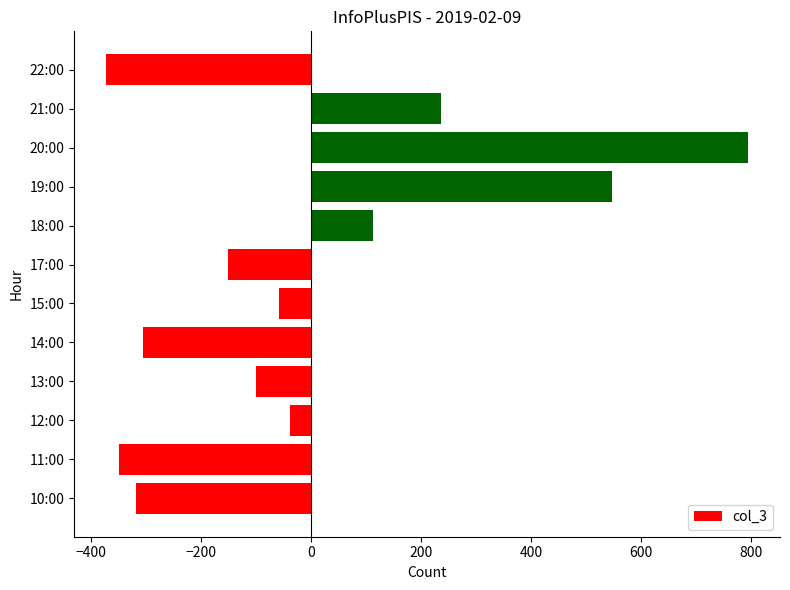

Rank the categories by value from highest to lowest.

20:00, 19:00, 21:00, 18:00, 12:00, 15:00, 13:00, 17:00, 14:00, 10:00, 11:00, 22:00